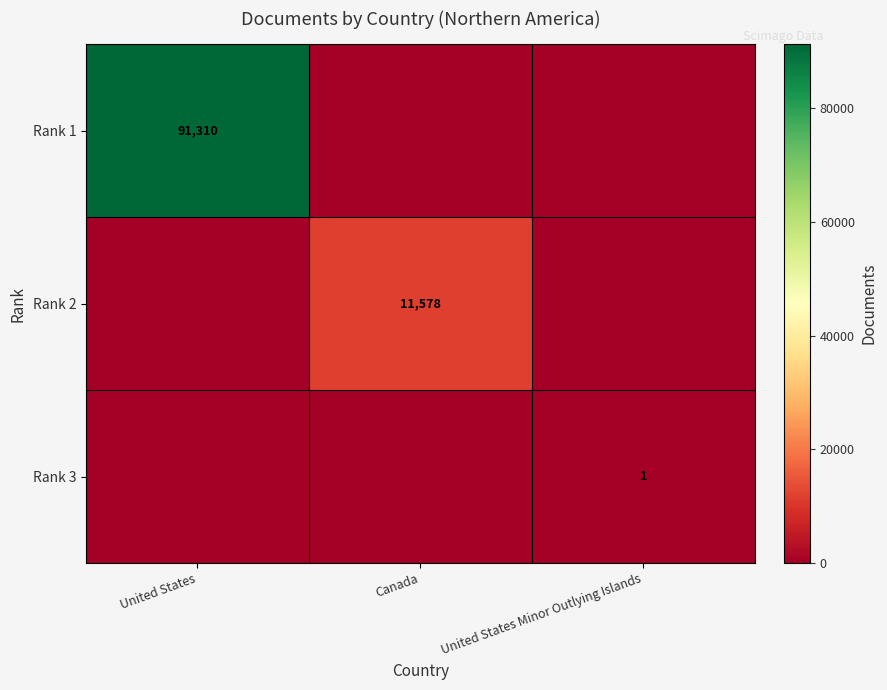

Which has a higher value, Canada or United States Minor Outlying Islands?

Canada